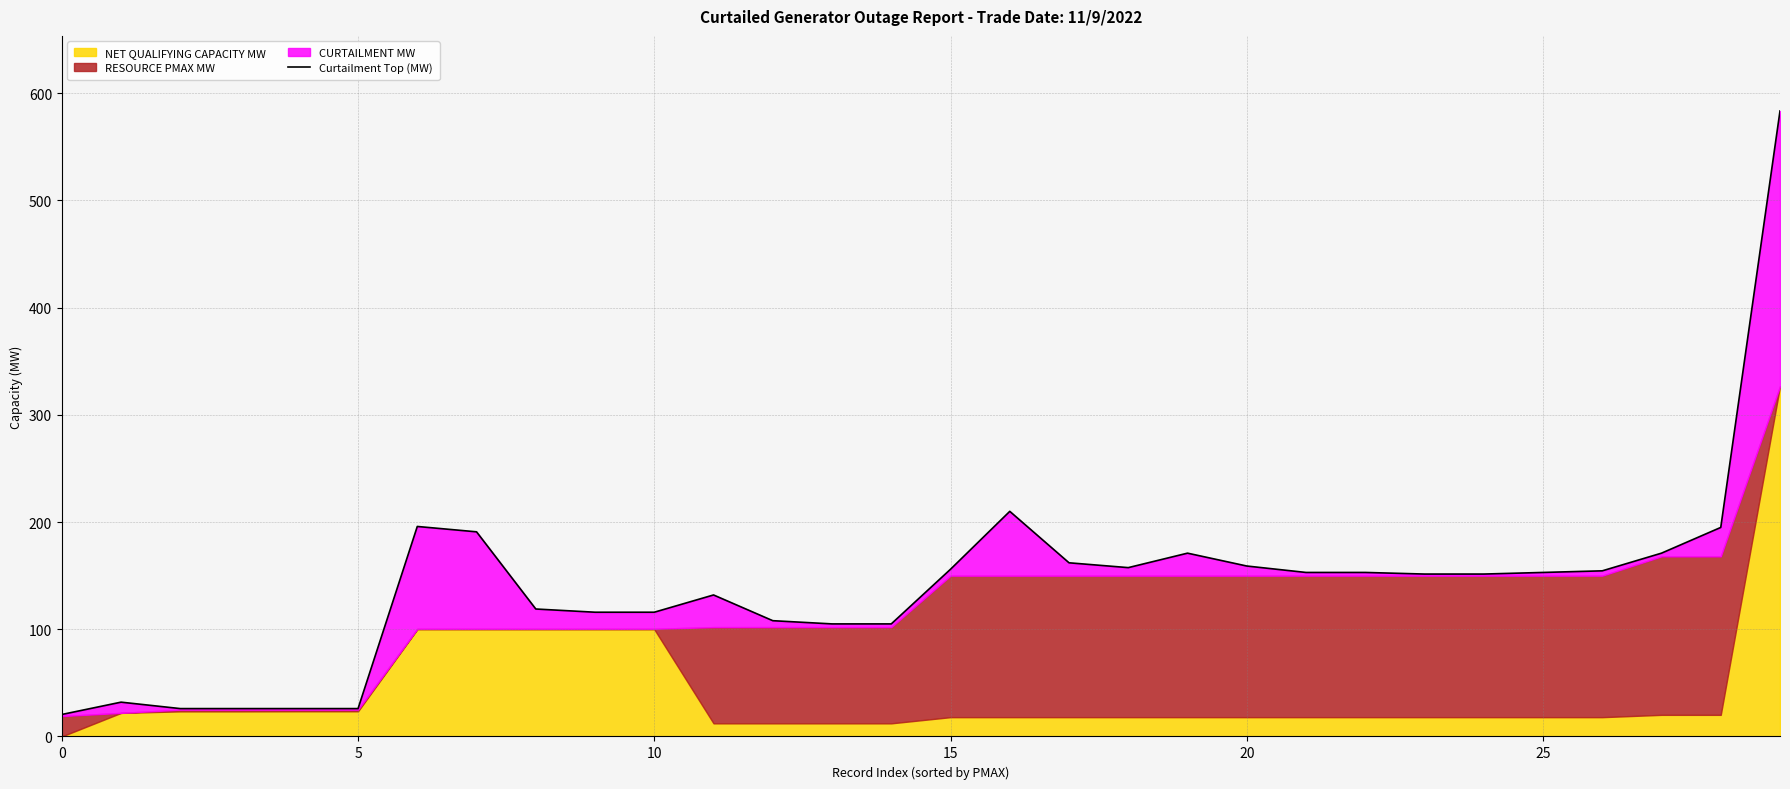

Approximately how many times larger is the value at 0 compared to 14?

0.2